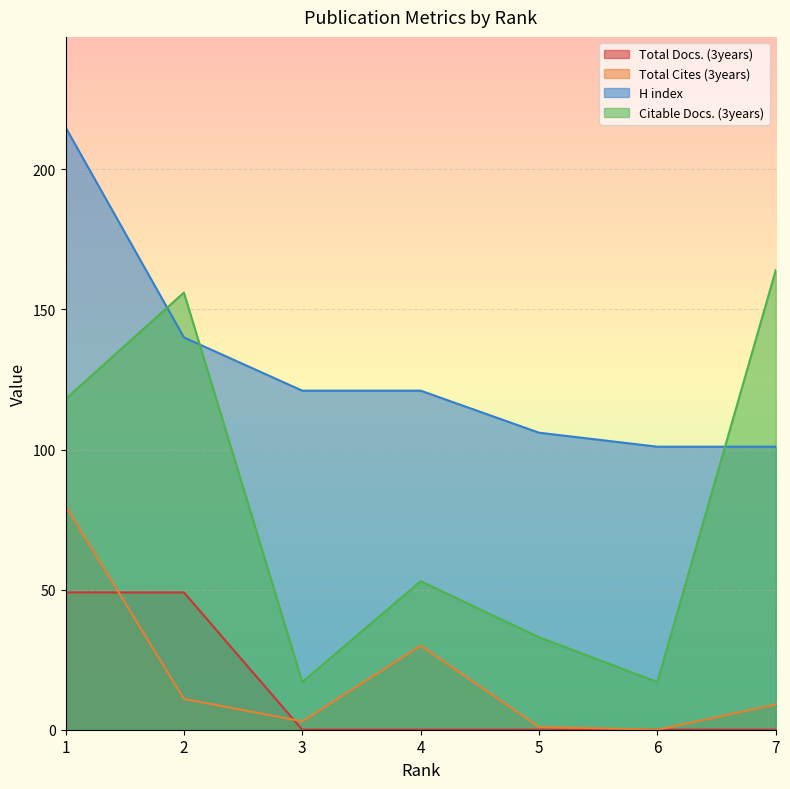

Which series has the largest range (max minus min)?

Citable Docs. (3years)